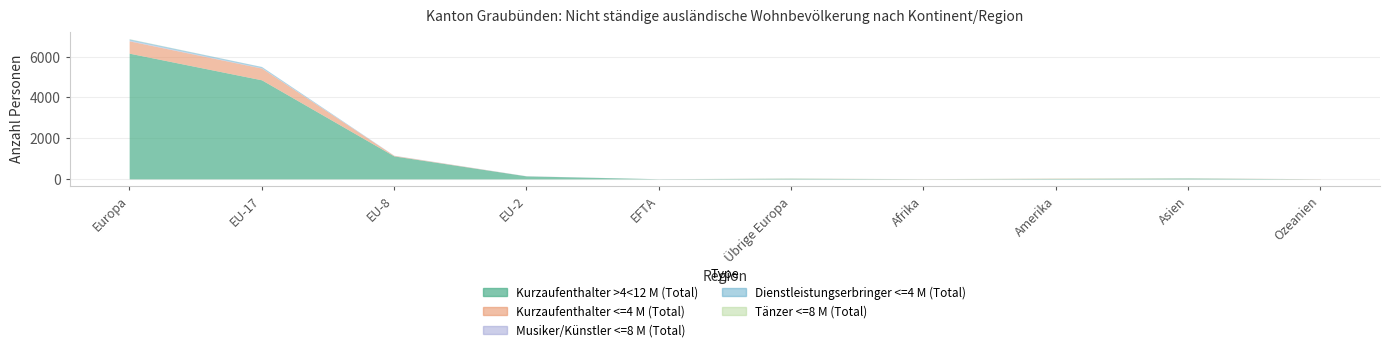

What is the minimum value for Kurzaufenthalter >4<12 M (Total)?

1